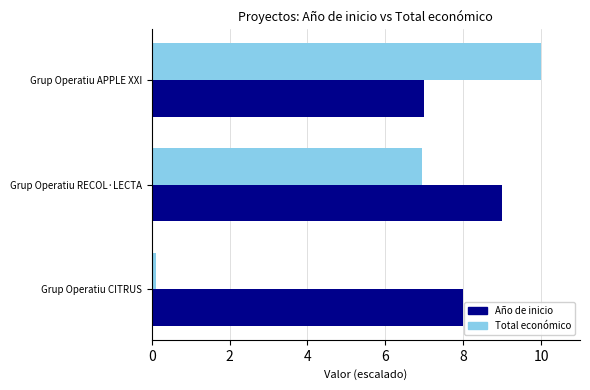

Which series has the widest spread of values?

Total económico